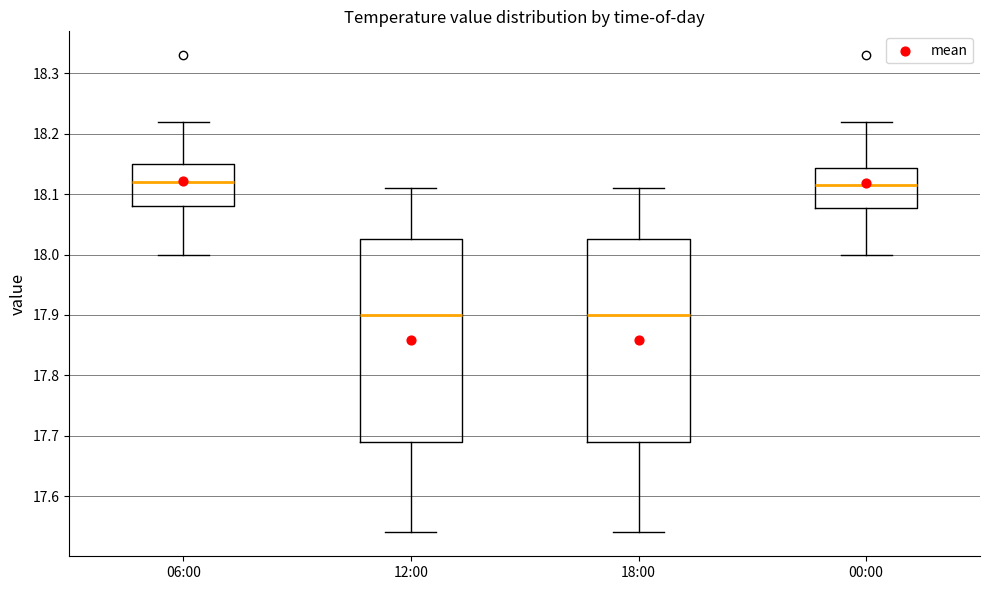

Reading left to right, read every box against the y-axis: the position of its median line, the range the box covers, and the ends of its whiskers. The values are not printed on the chart, so give them approximately, as read against the axis.

06:00: median 18.12, box 18.08 to 18.15, whiskers 18.00 to 18.22
12:00: median 17.90, box 17.69 to 18.03, whiskers 17.54 to 18.11
18:00: median 17.90, box 17.69 to 18.03, whiskers 17.54 to 18.11
00:00: median 18.12, box 18.08 to 18.14, whiskers 18.00 to 18.22